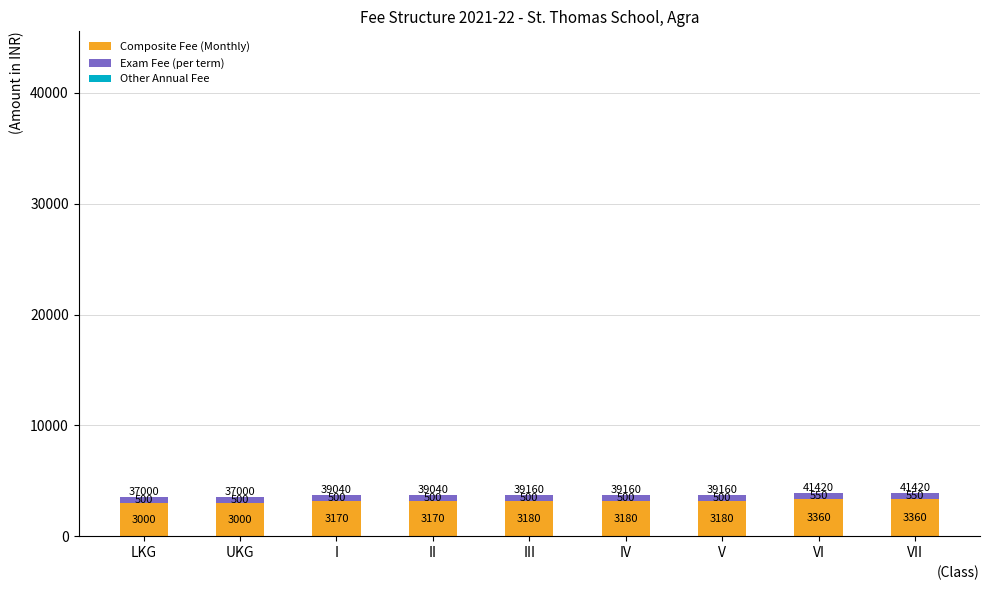

What is the lowest value of the Composite Fee (Monthly) series?

3000